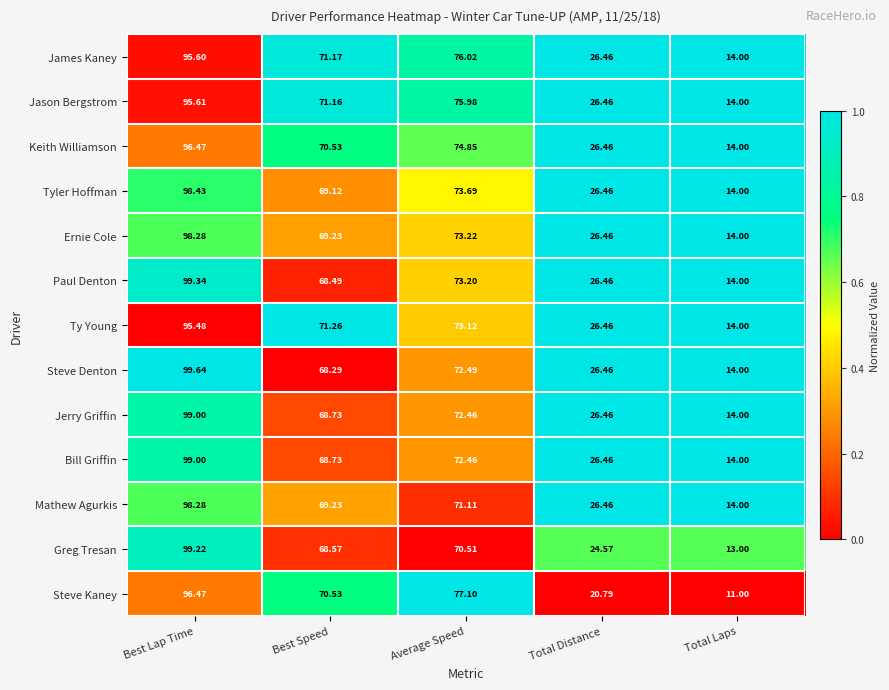

Is the value of Steve Kaney at Average Speed greater than the value of Mathew Agurkis at Total Laps?

Yes